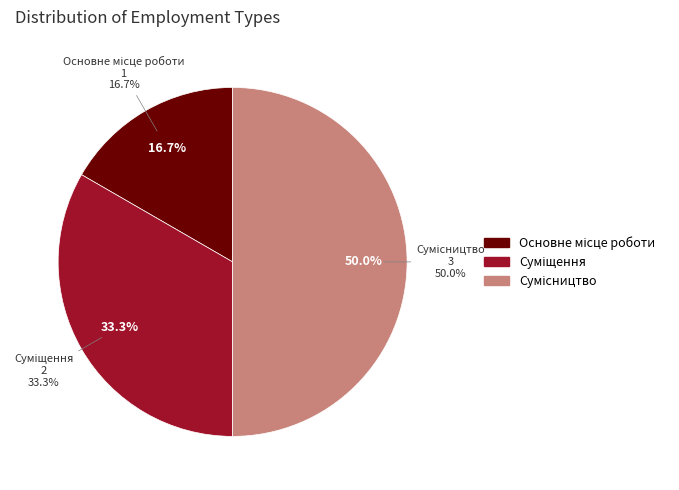

Does Основне місце роботи account for over 50% of the chart?

No